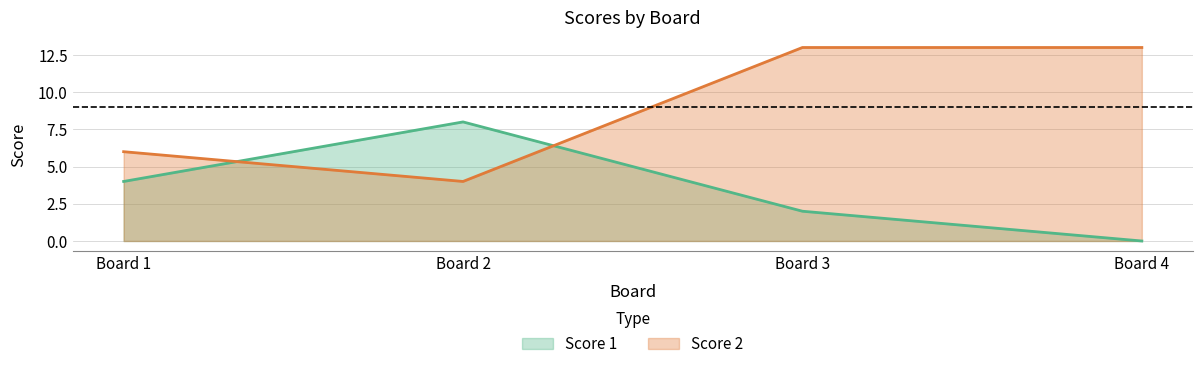

What is the difference between the second highest and second lowest values in the Score 2 series?

7